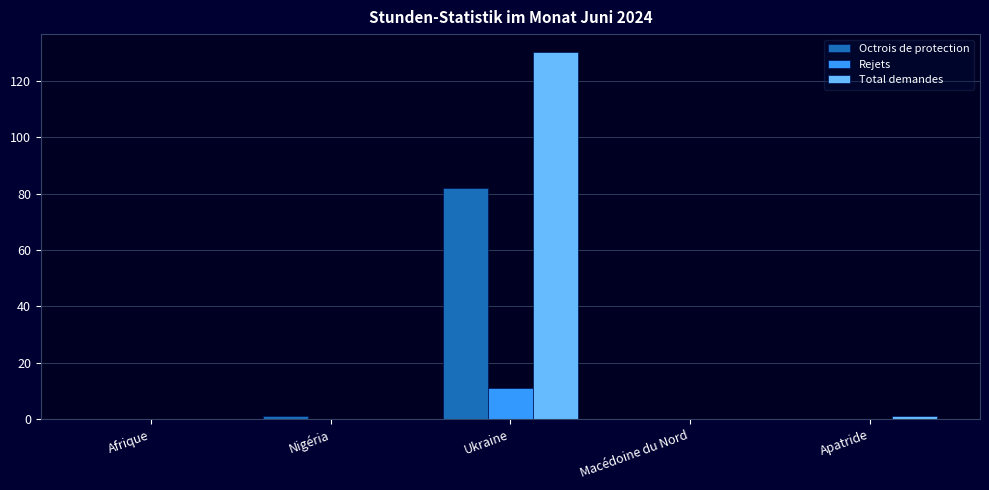

Which series has the largest total across all categories?

Total demandes